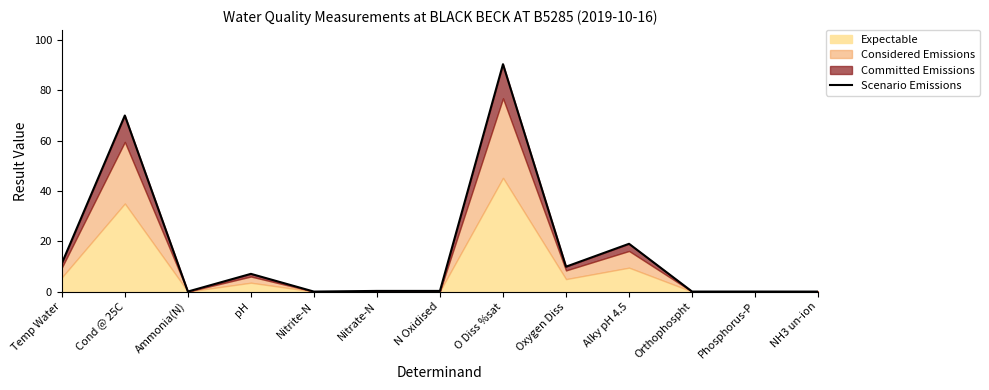

What is the approximate value at Nitrate-N?

0.3